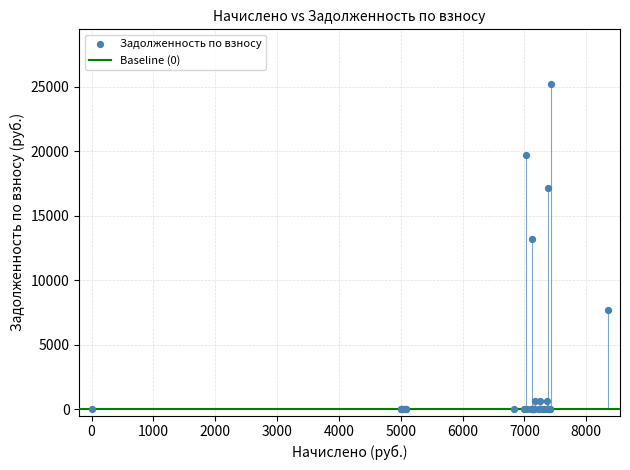

What Y value in the scatter plot is closest to 12590?

13175.2